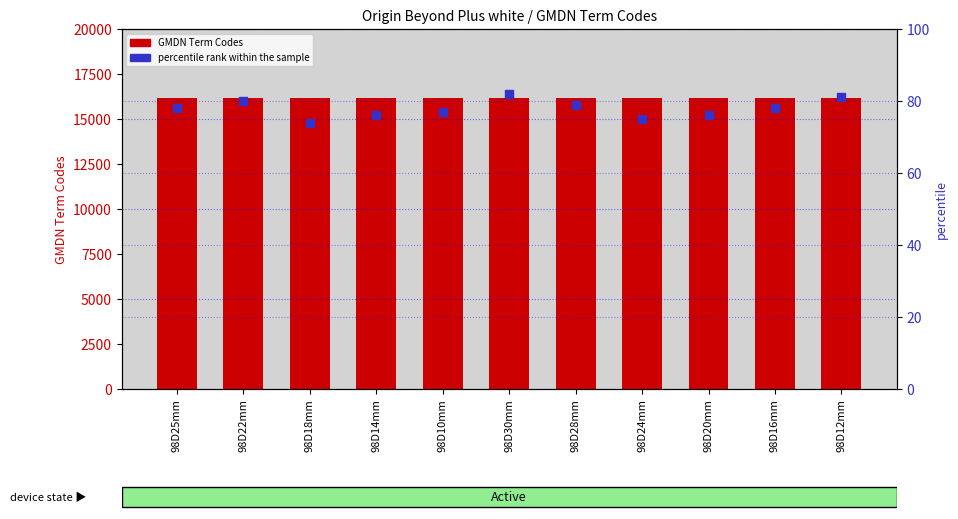

Which series reaches the minimum Y coordinate?

percentile rank within the sample